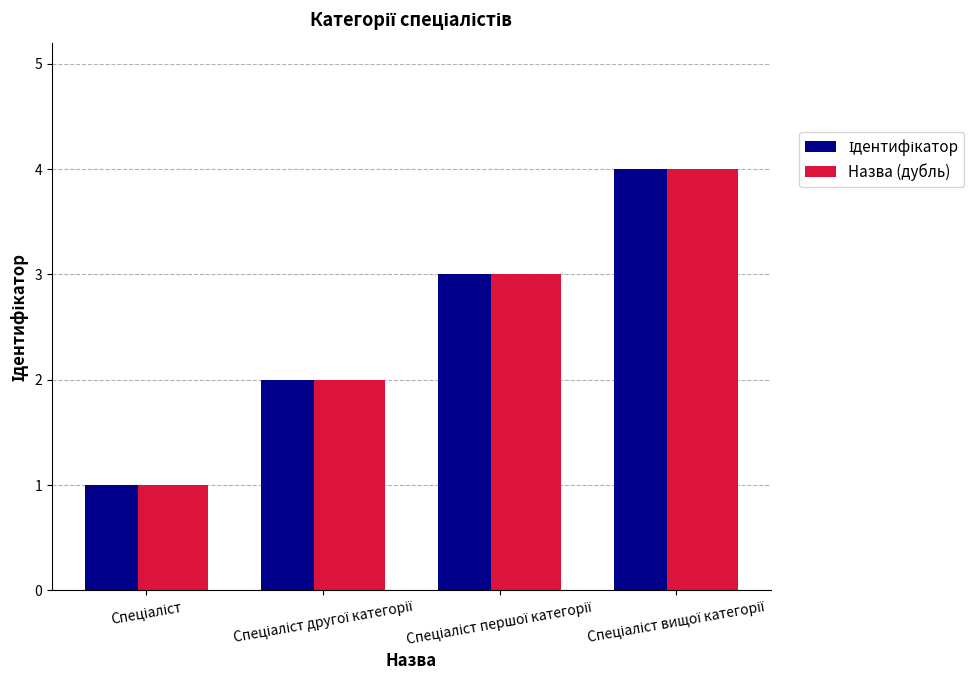

What is the sum of all Назва (дубль) values?

10